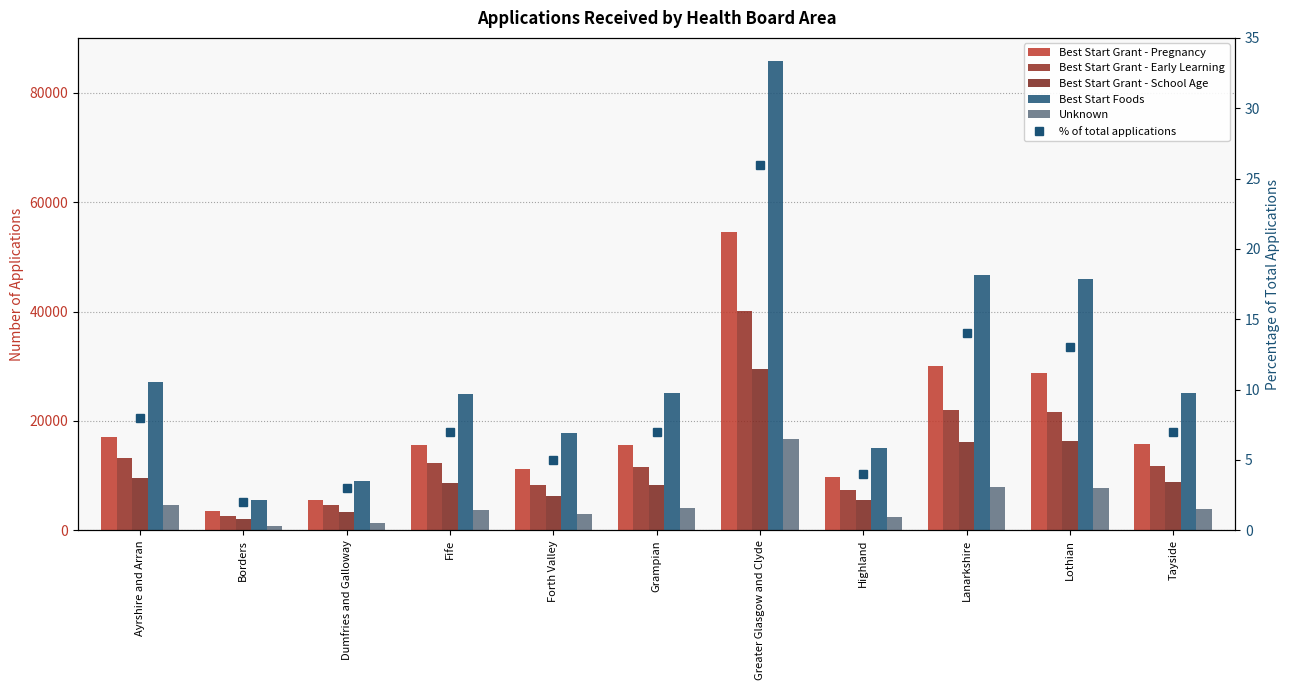

What is the difference between the Best Start Grant - Early Learning values at Grampian and Borders?

9010.0